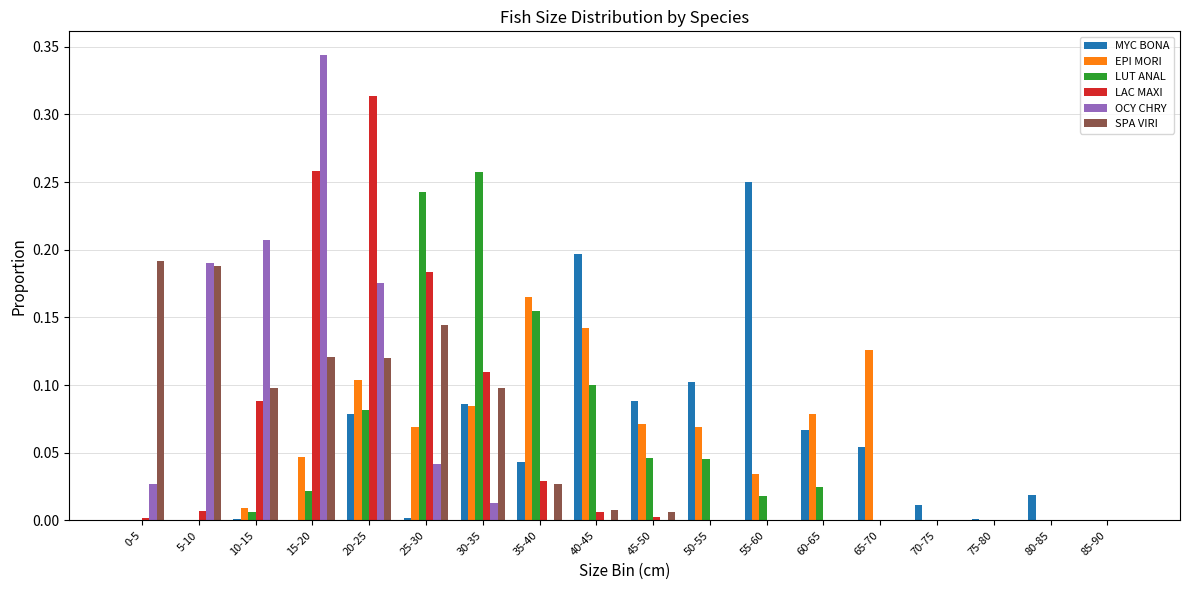

What are all the series names shown in the legend?

MYC BONA, EPI MORI, LUT ANAL, LAC MAXI, OCY CHRY, SPA VIRI